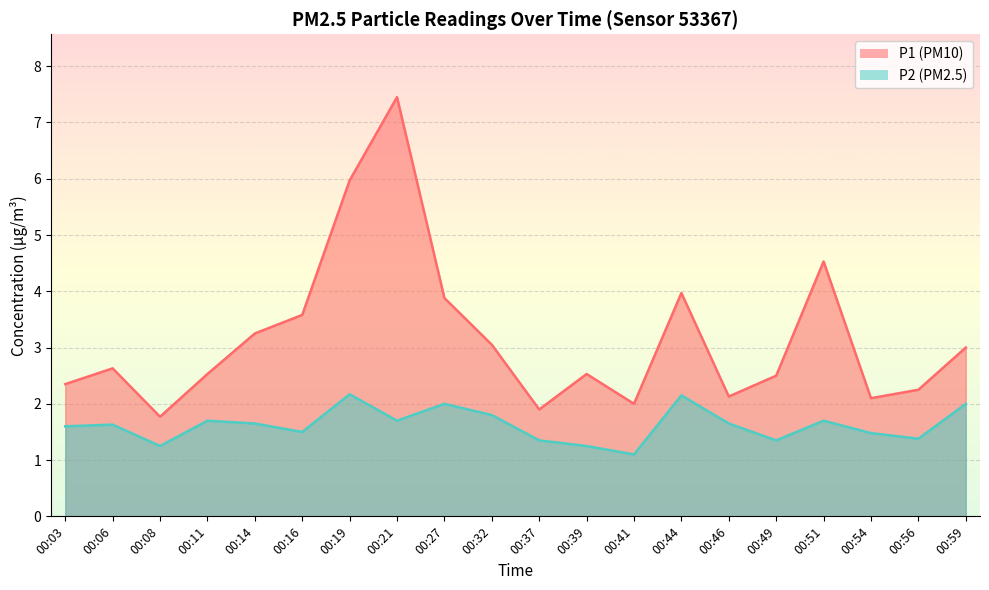

What is the smallest value displayed?

1.1